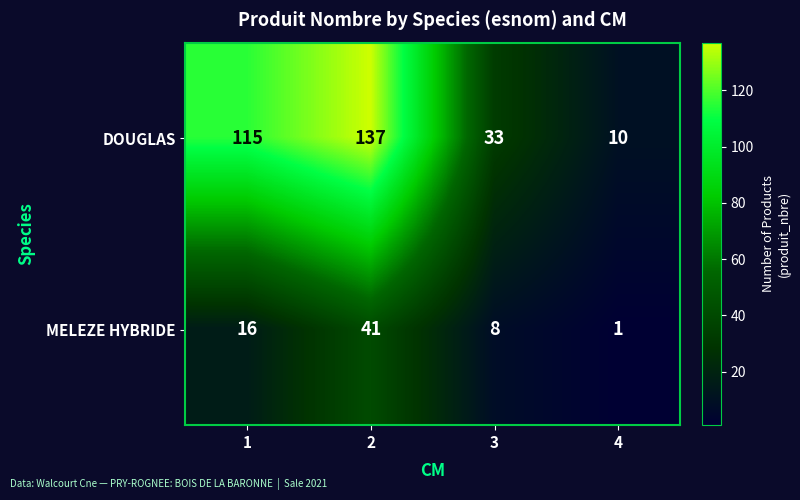

At which label is DOUGLAS closest to 73?

3